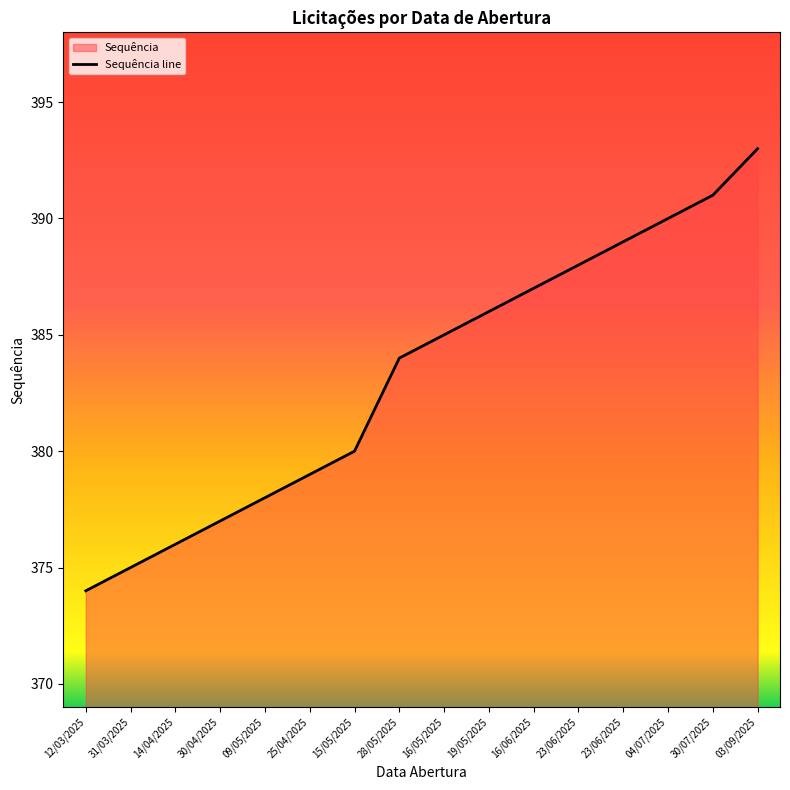

What is the value of the 12th point from the left?

388